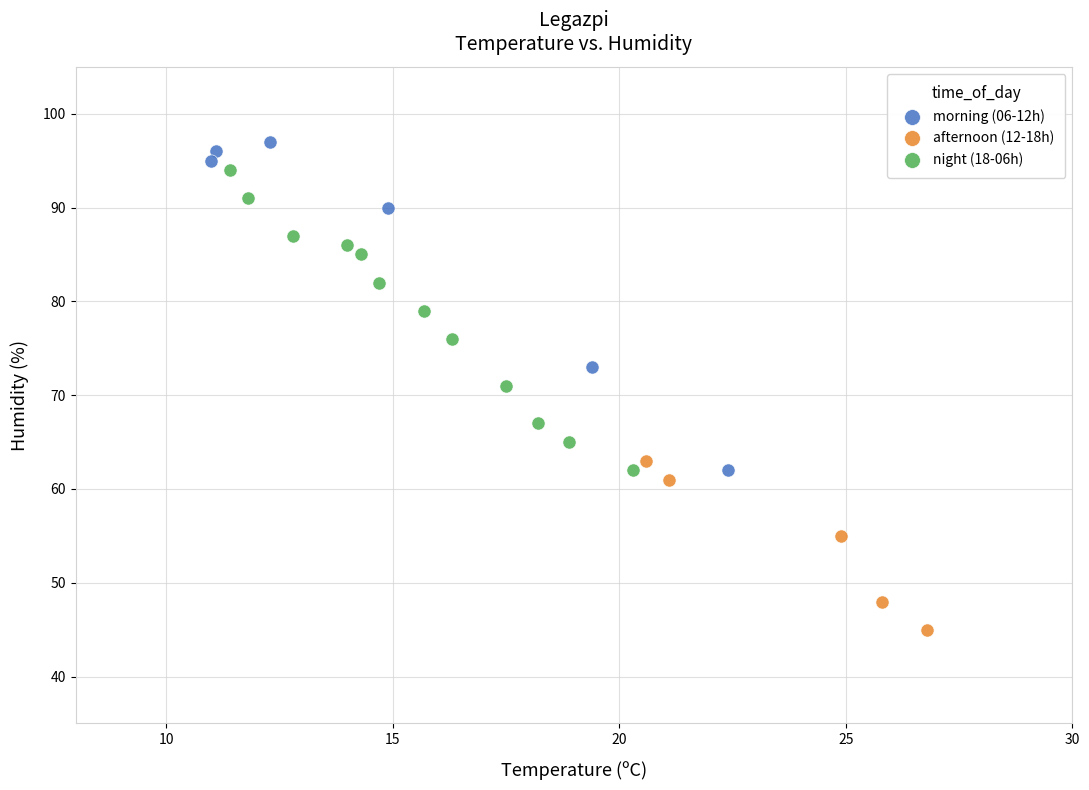

Which series has the largest Y range (max minus min)?

morning (06-12h)